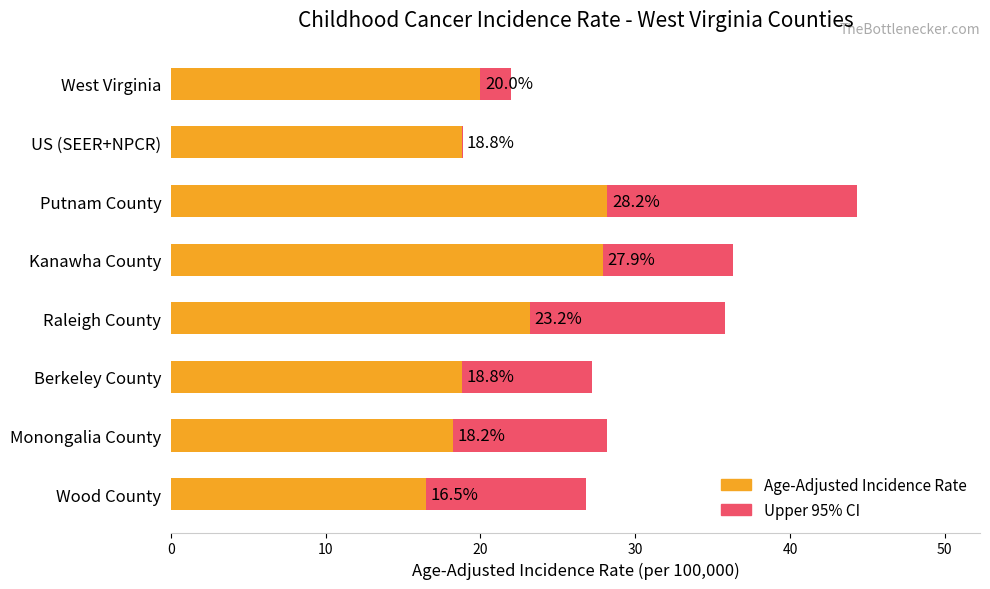

Does the chart contain stacked bars?

No